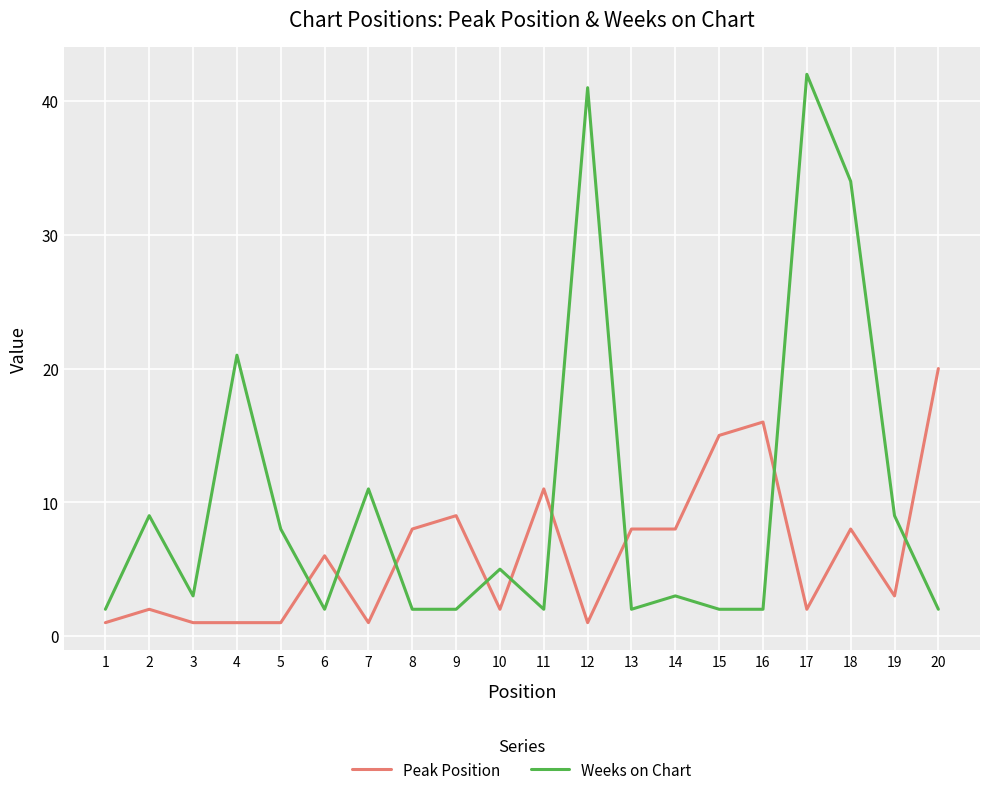

What are all the series names shown in the legend?

Peak Position, Weeks on Chart